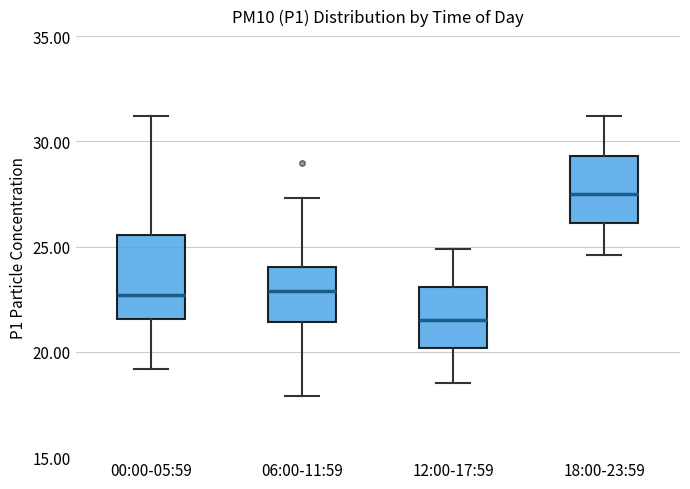

Reading left to right, read every box against the y-axis: the position of its median line, the range the box covers, and the ends of its whiskers. The values are not printed on the chart, so give them approximately, as read against the axis.

00:00-05:59: median 22.5, box 21.5 to 25.5, whiskers 19.0 to 31.0
06:00-11:59: median 23.0, box 21.5 to 24.0, whiskers 18.0 to 27.5
12:00-17:59: median 21.5, box 20.0 to 23.0, whiskers 18.5 to 25.0
18:00-23:59: median 27.5, box 26.0 to 29.5, whiskers 24.5 to 31.0